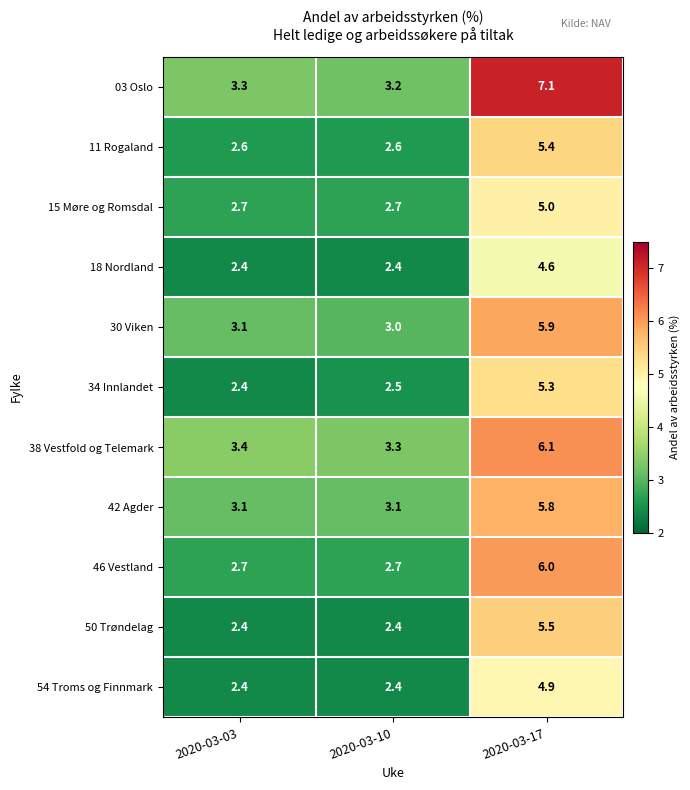

Which series has the widest spread of values?

03 Oslo